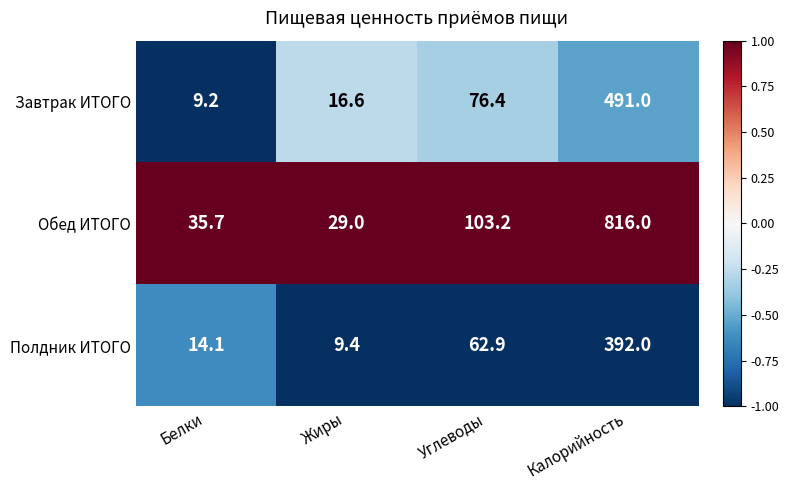

Reading right to left, transcribe all the data shown in this chart.

Завтрак ИТОГО: Калорийность=491.0	Углеводы=76.4	Жиры=16.6	Белки=9.2
Обед ИТОГО: Калорийность=816.0	Углеводы=103.2	Жиры=29.0	Белки=35.7
Полдник ИТОГО: Калорийность=392.0	Углеводы=62.9	Жиры=9.4	Белки=14.1